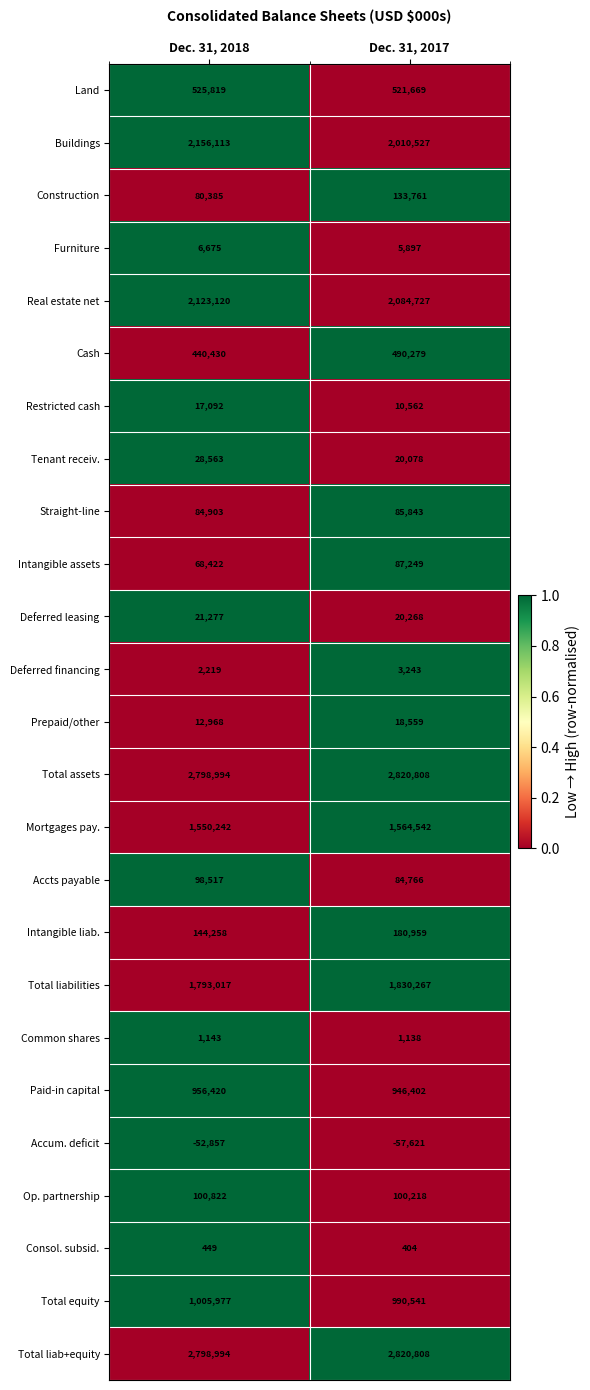

Read the Prepaid/other value at Dec. 31, 2017, to the nearest 100.

18600